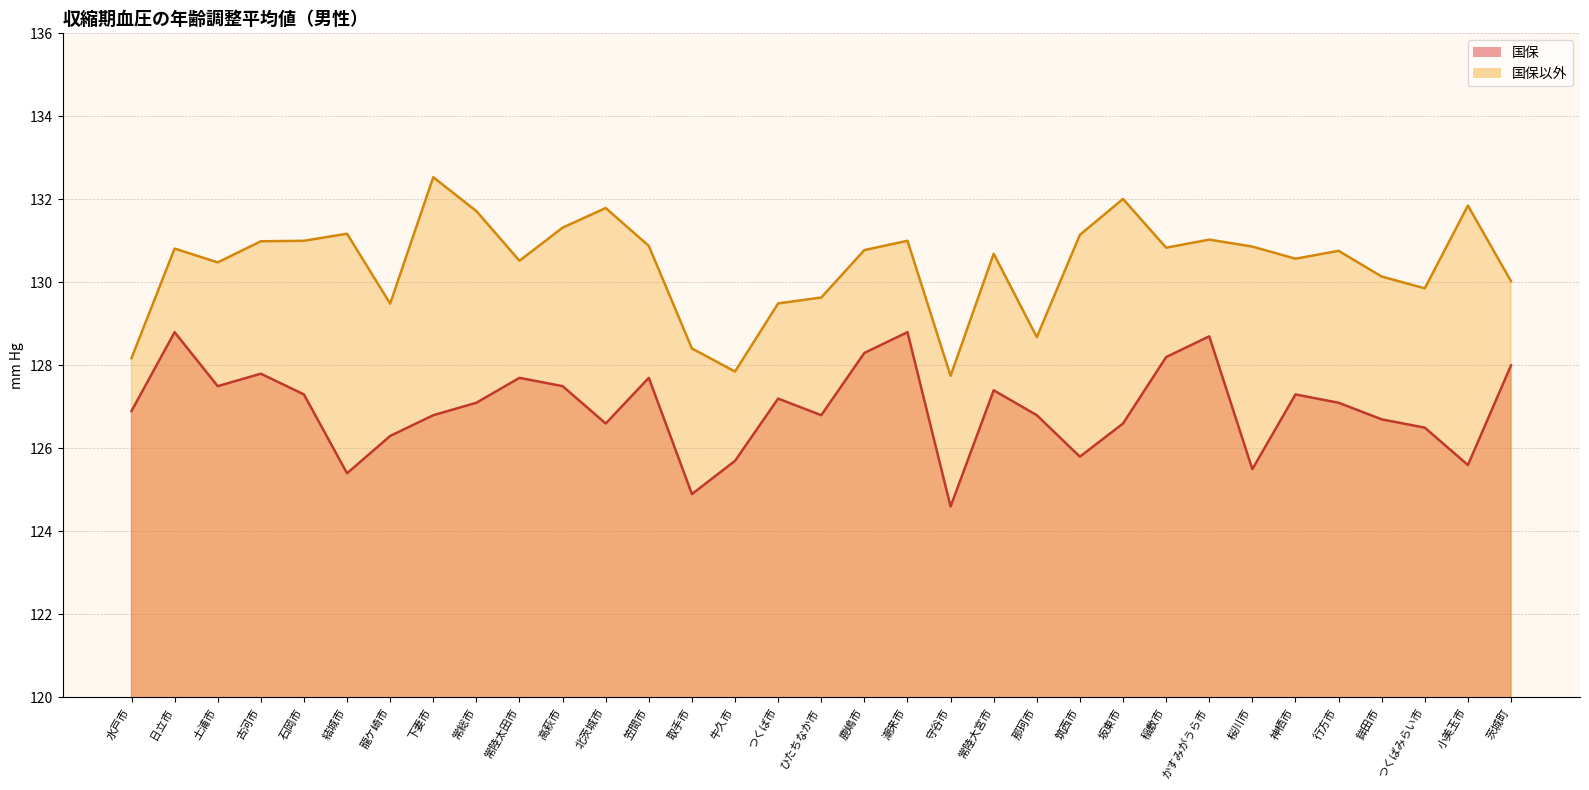

Reading right to left, what are all the values shown in this chart?

国保: 128.0	125.6	126.5	126.7	127.1	127.3	125.5	128.7	128.2	126.6	125.8	126.8	127.4	124.6	128.8	128.3	126.8	127.2	125.7	124.9	127.7	126.6	127.5	127.7	127.1	126.8	126.3	125.4	127.3	127.8	127.5	128.8	126.9
国保以外: 130.0	131.8	129.9	130.1	130.8	130.6	130.9	131.0	130.8	132.0	131.1	128.7	130.7	127.7	131.0	130.8	129.6	129.5	127.9	128.4	130.9	131.8	131.3	130.5	131.7	132.5	129.5	131.2	131.0	131.0	130.5	130.8	128.2